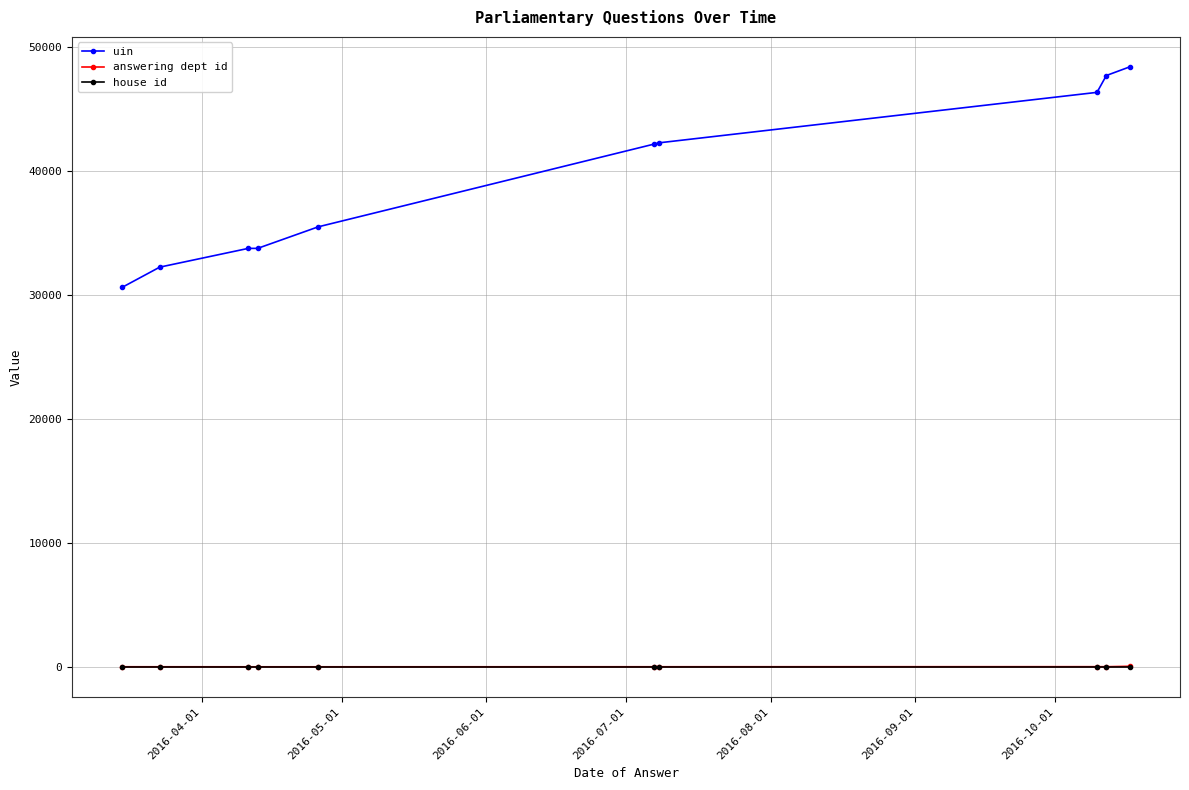

What is the greatest value displayed?

48390